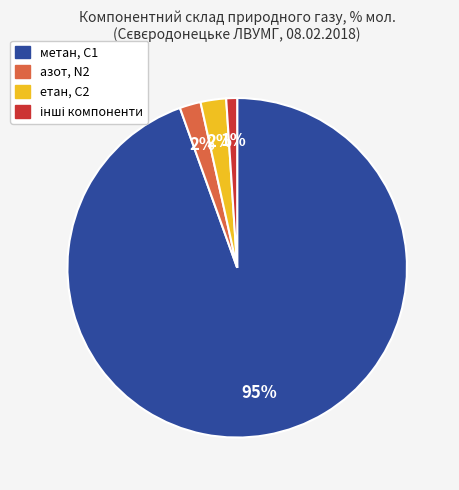

How many segments does this pie chart have?

4